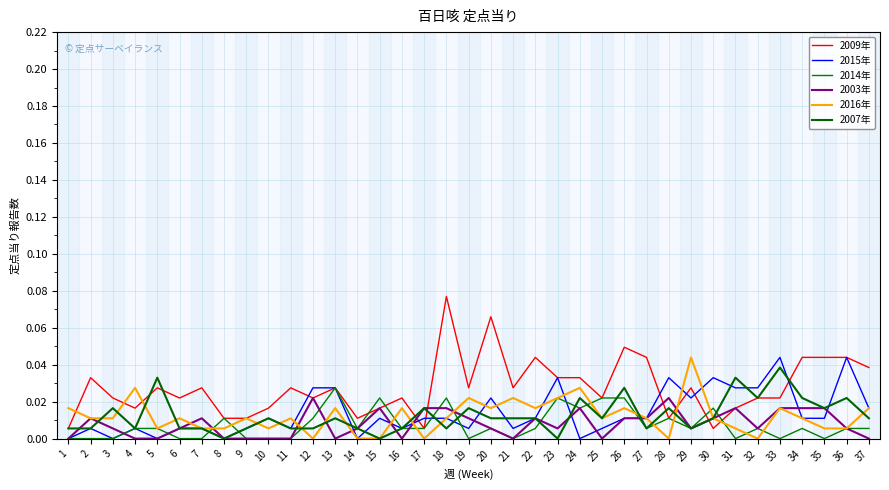

Rank the series by their maximum value, from highest to lowest.

2009年, 2015年, 2016年, 2007年, 2014年, 2003年